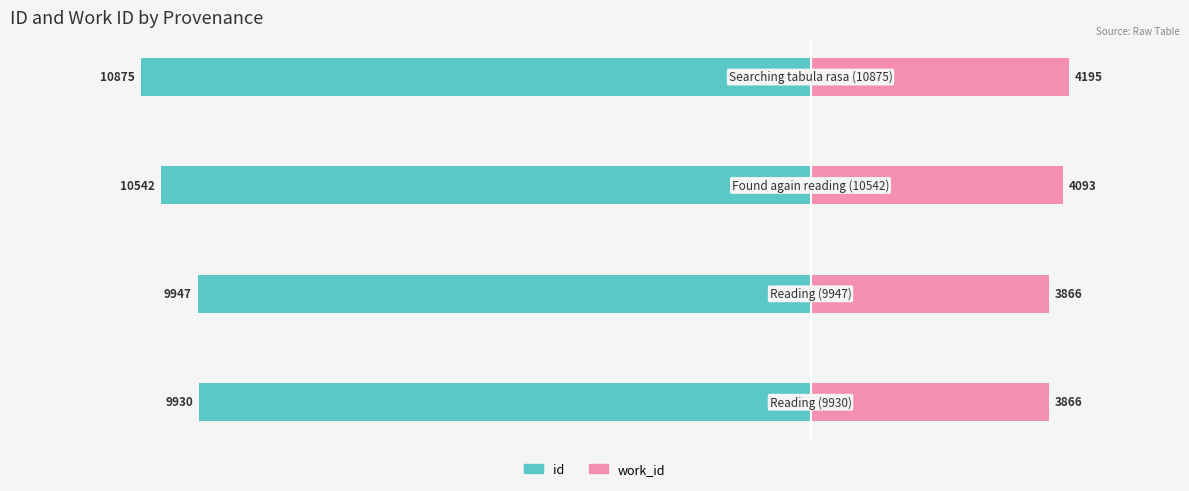

Reading left to right, list all the values displayed in this chart.

id: −15000=-9930	−12500=-9947	−10000=-10542	−7500=-10875
work_id: −15000=3866	−12500=3866	−10000=4093	−7500=4195